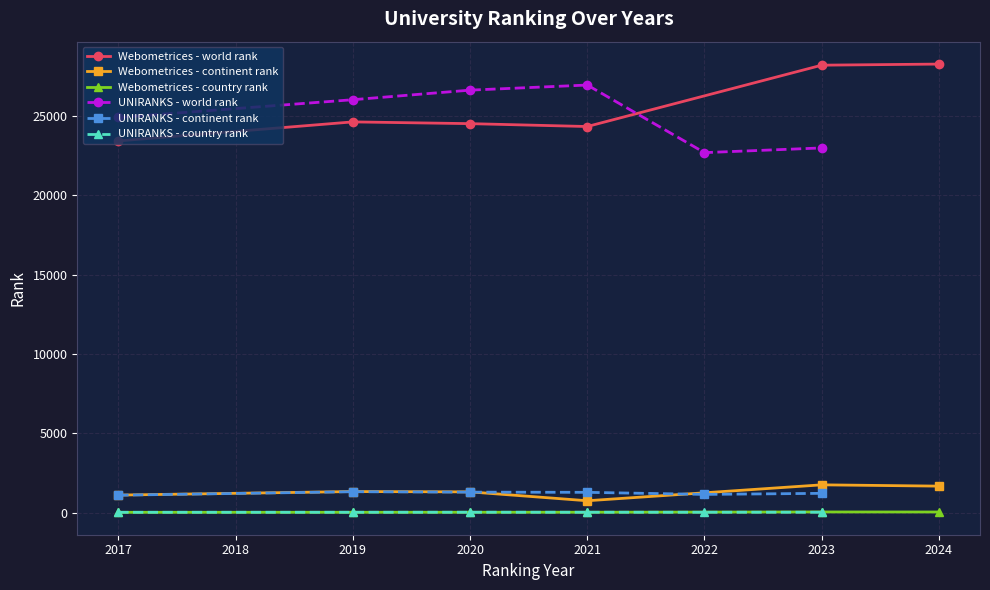

What is the minimum value for Webometrices - world rank?

23423